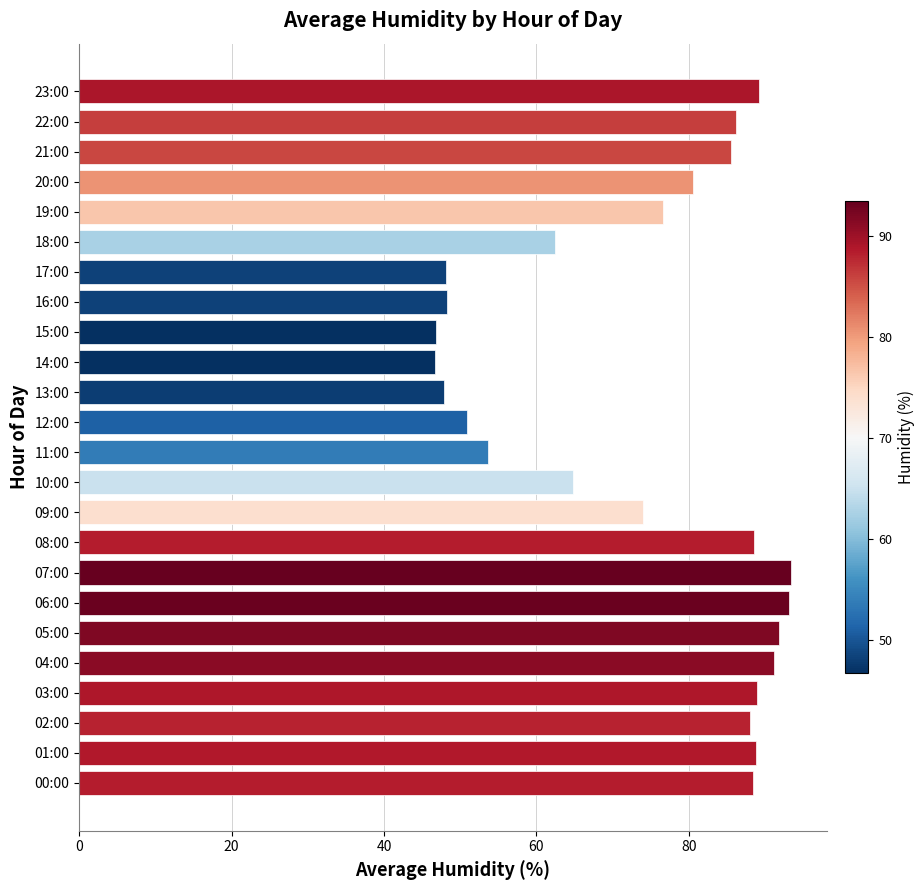

What is the change in value from 03:00 to 14:00?

-42.3